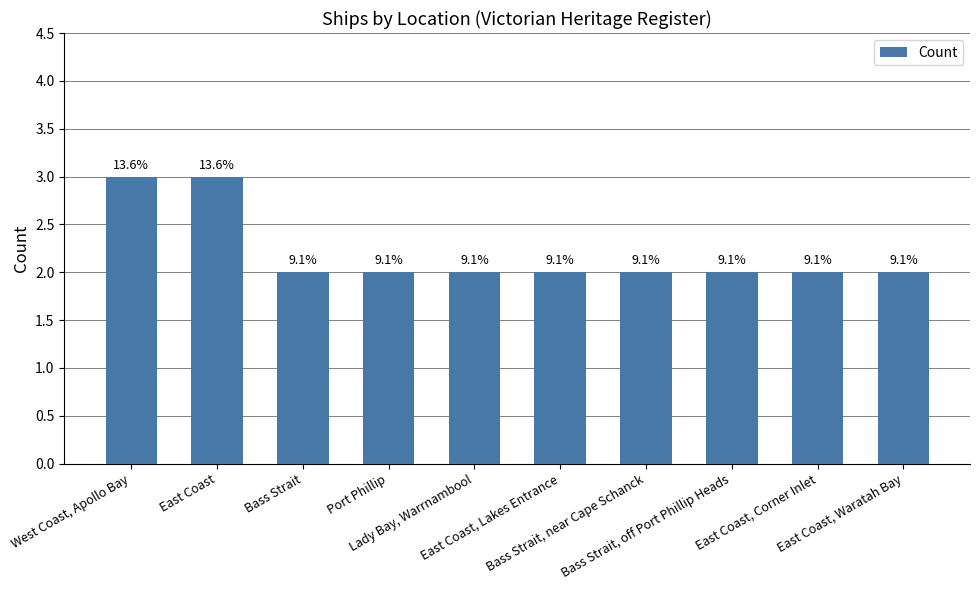

Approximately how many times larger is the value at East Coast, Corner Inlet compared to West Coast, Apollo Bay?

0.7